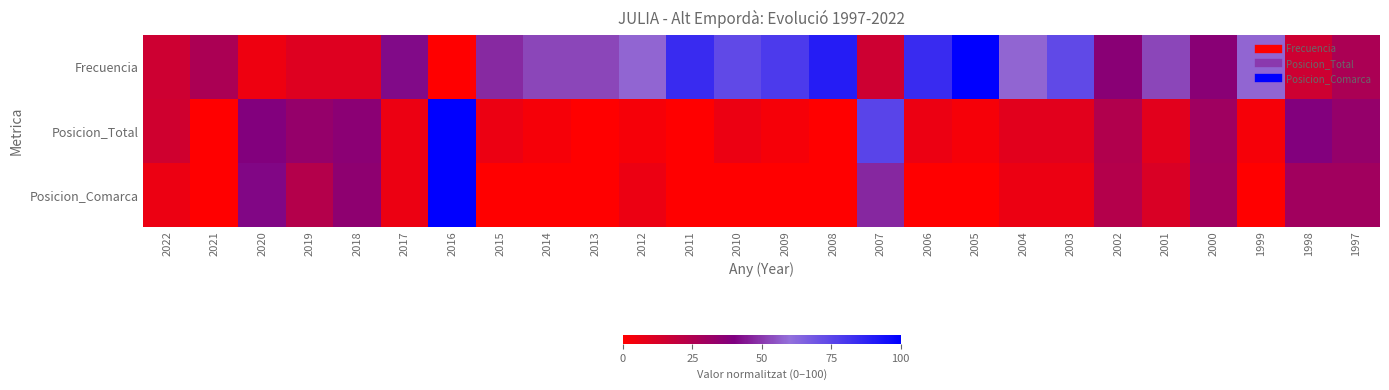

Which series has the largest total across all categories?

Frecuencia